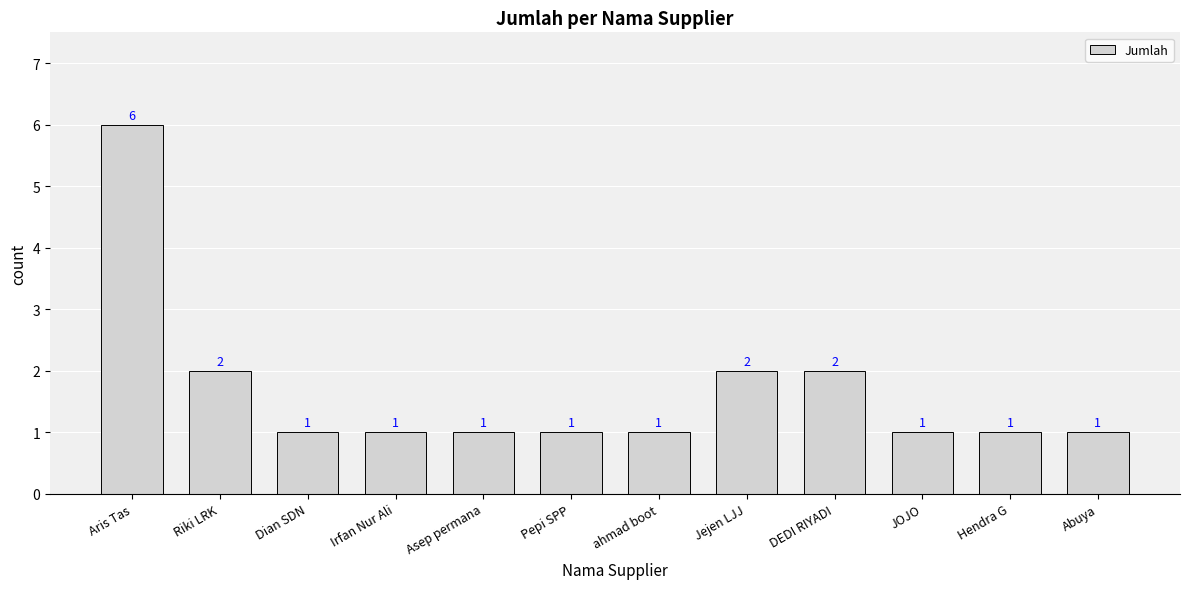

What position from the left is Dian SDN?

3